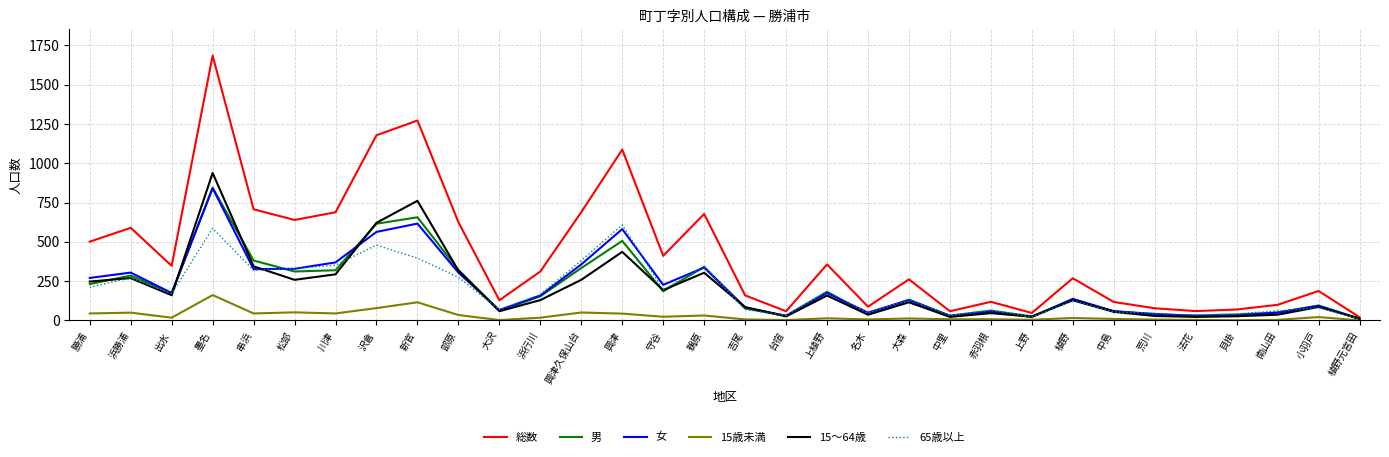

The 65歳以上 series shows 445 at 松部. True or false?

False